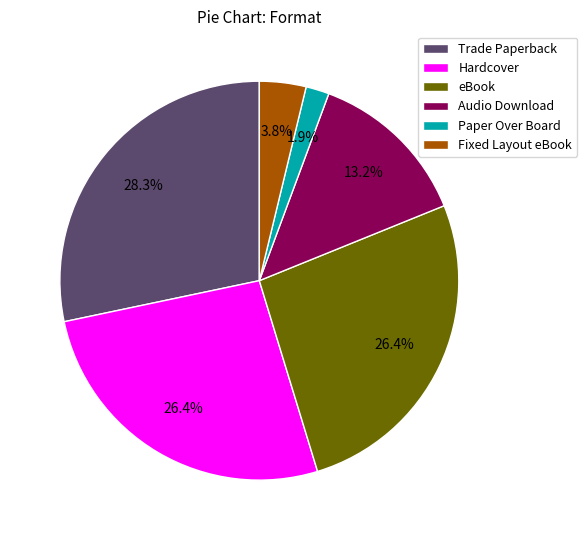

To the nearest percent, what is the average slice percentage?

17%